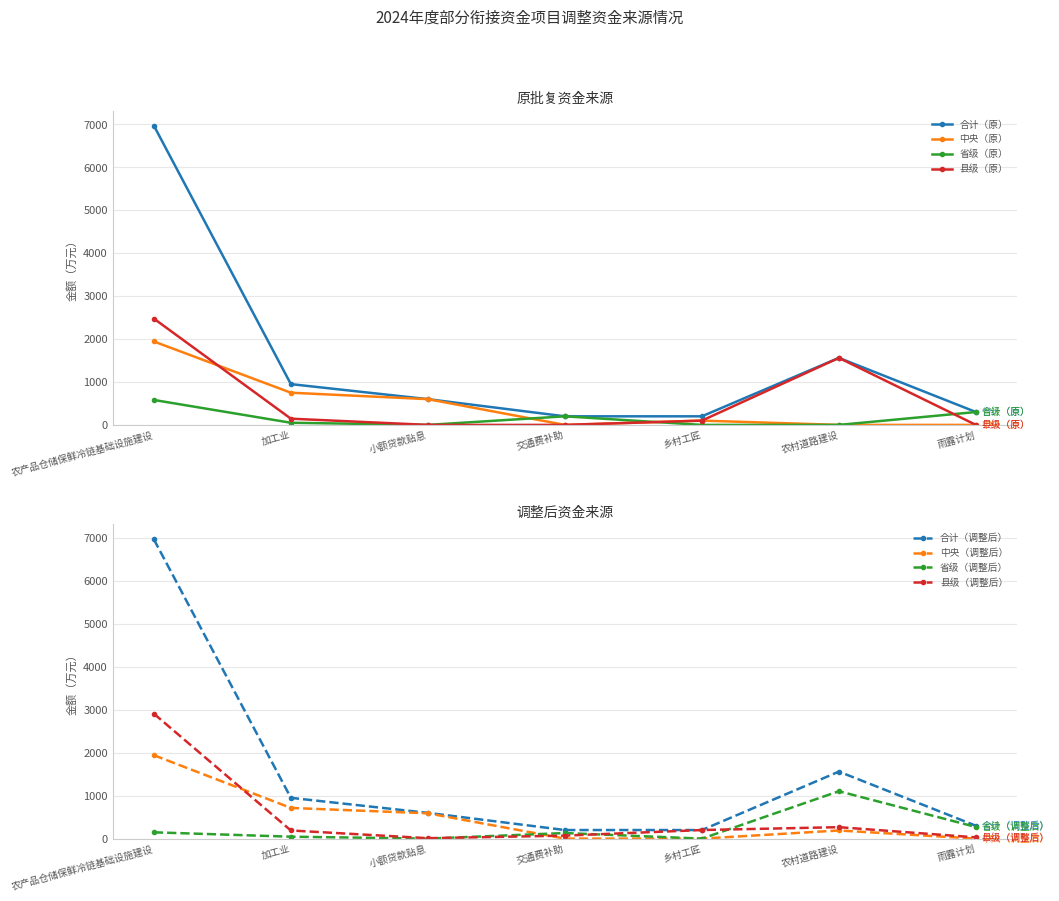

What is the total value across all series at 雨露计划?

600